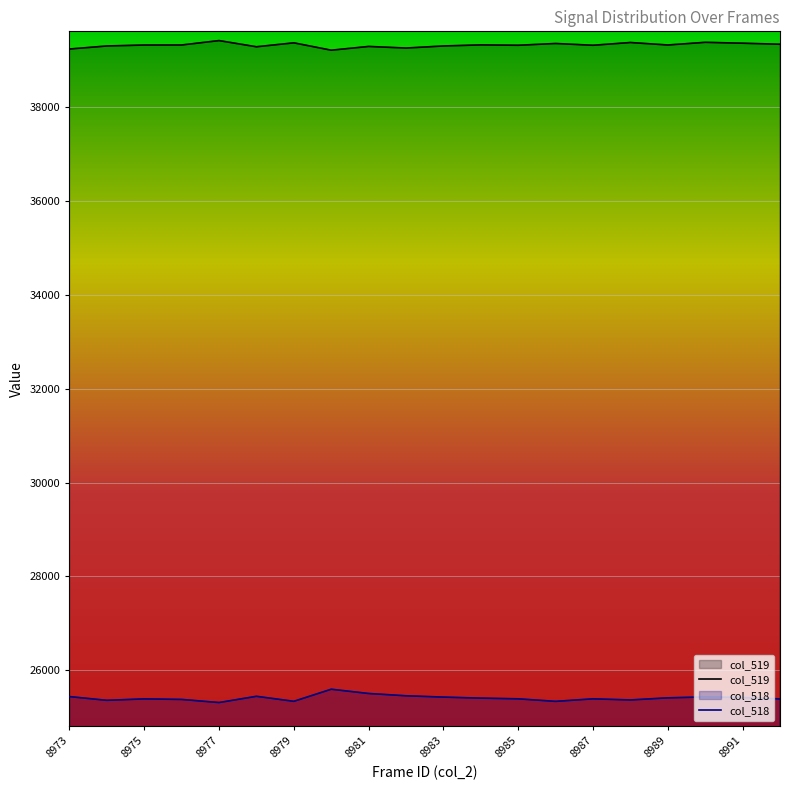

True or false: col_519 has a value of 61394 at 8991.

False